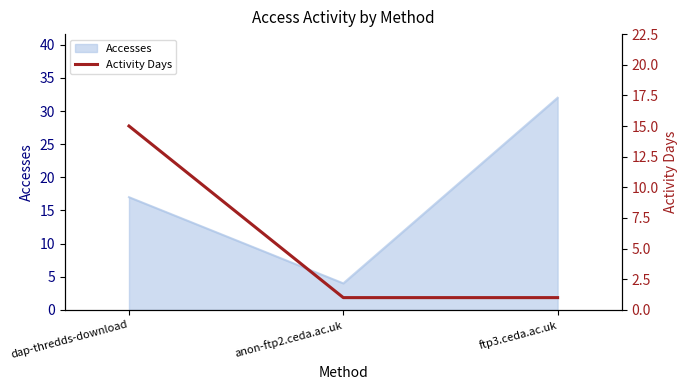

List the labels in order of Accesses value, smallest first.

anon-ftp2.ceda.ac.uk, dap-thredds-download, ftp3.ceda.ac.uk